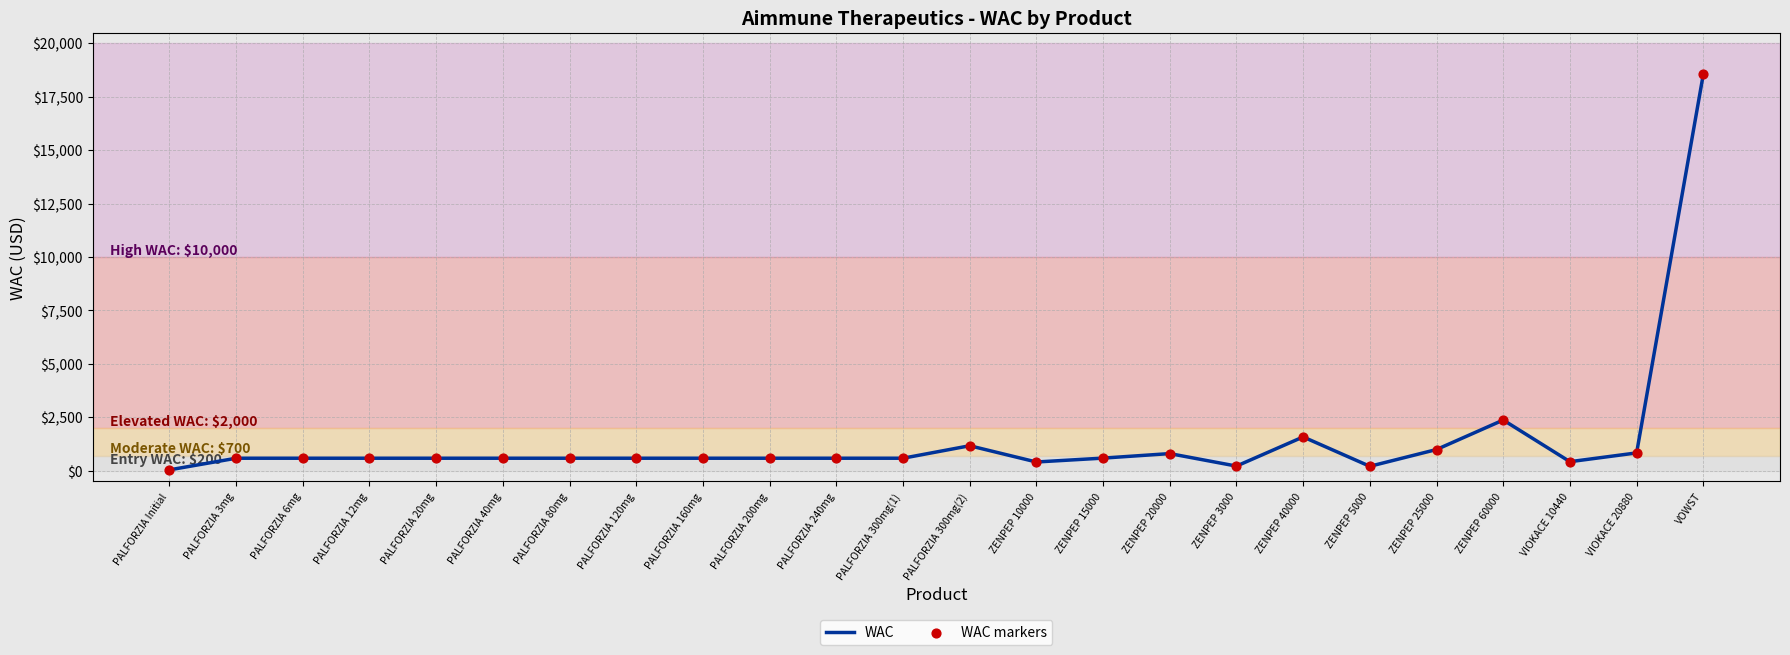

Approximately how many times larger is the value at PALFORZIA 200mg compared to ZENPEP 20000?

0.7